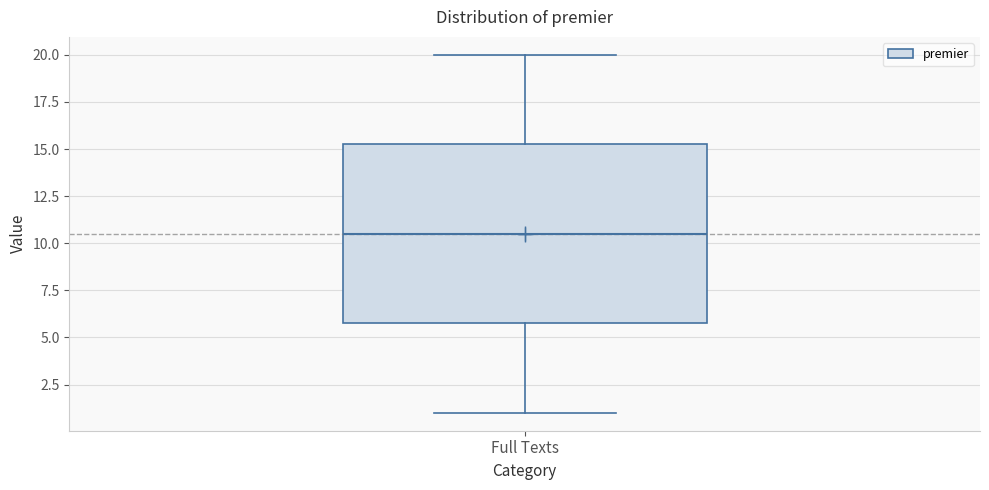

Read this box plot against the y-axis: the position of the median line, the range covered by the box, and the ends of both whiskers. The values are not printed on the chart, so give them approximately, as read against the axis.

median 10.5, box 6.0 to 15.5, whiskers 1.0 to 20.0